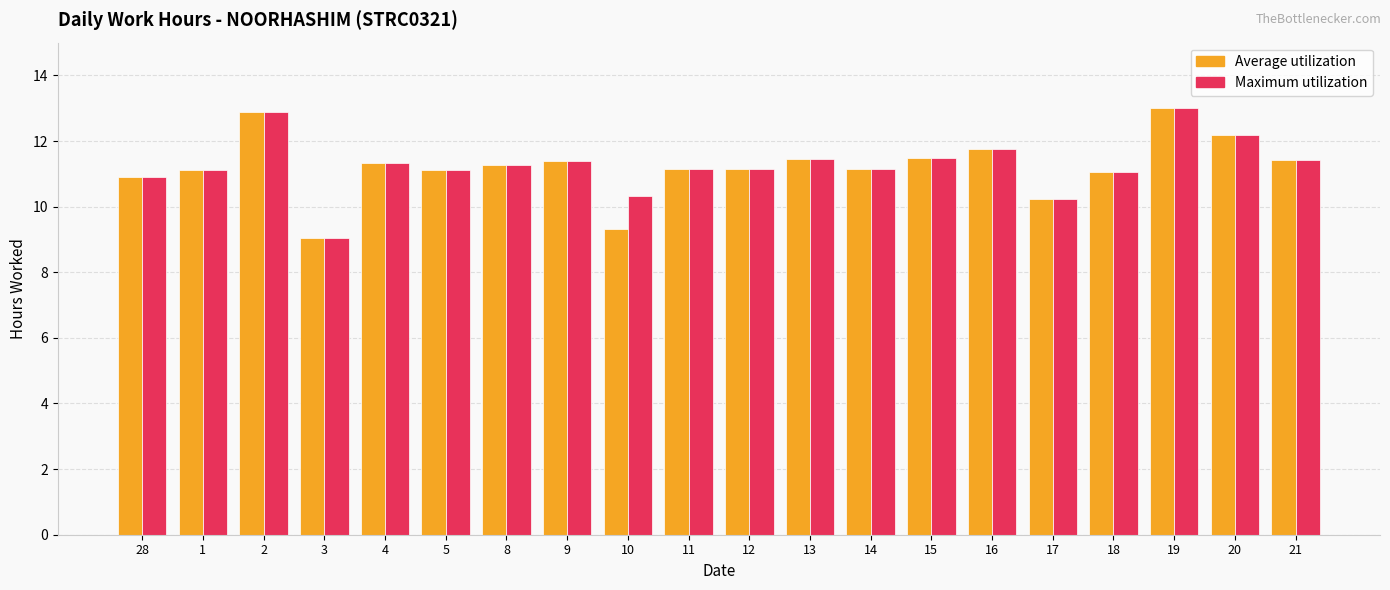

The Maximum utilization series shows 4.8 at 17. True or false?

False